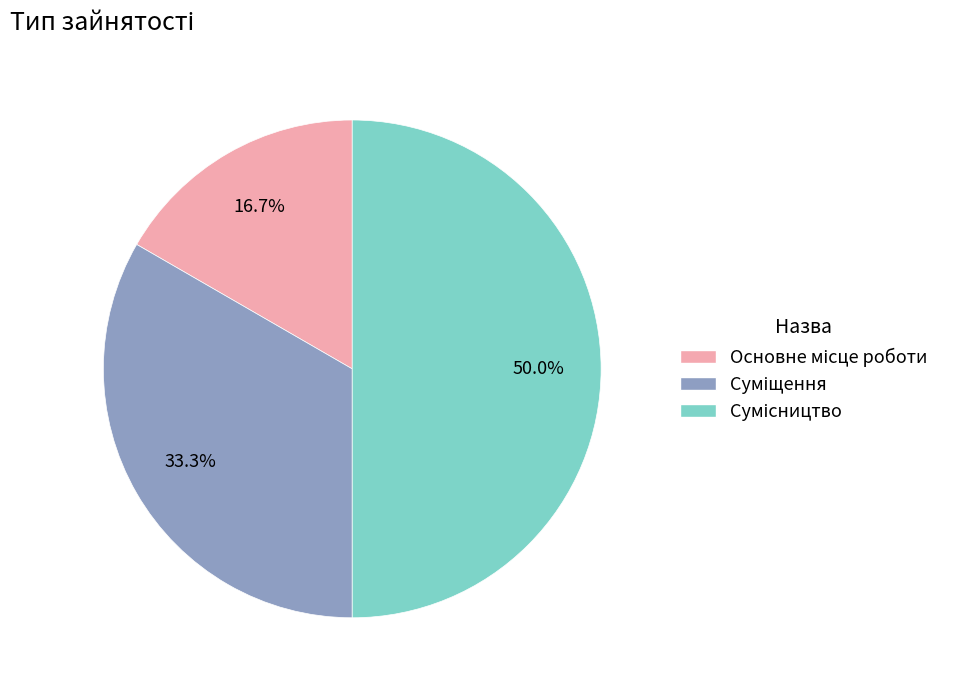

Combined, what portion of the pie is Суміщення and Сумісництво?

83.3%